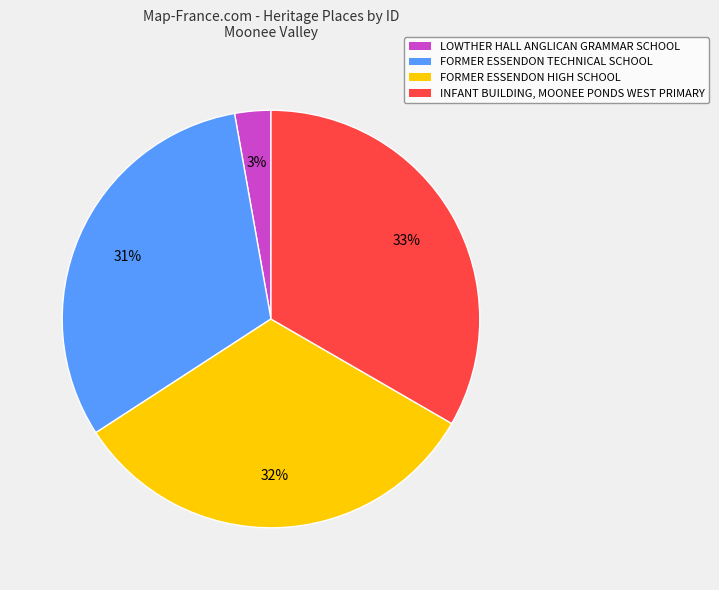

Is there a majority slice in this chart?

No